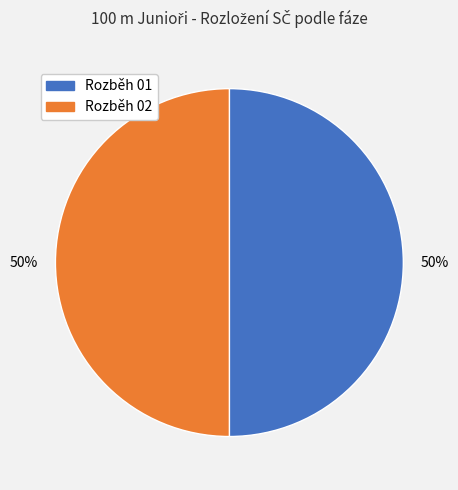

To the nearest percent, what is the average slice percentage?

50%